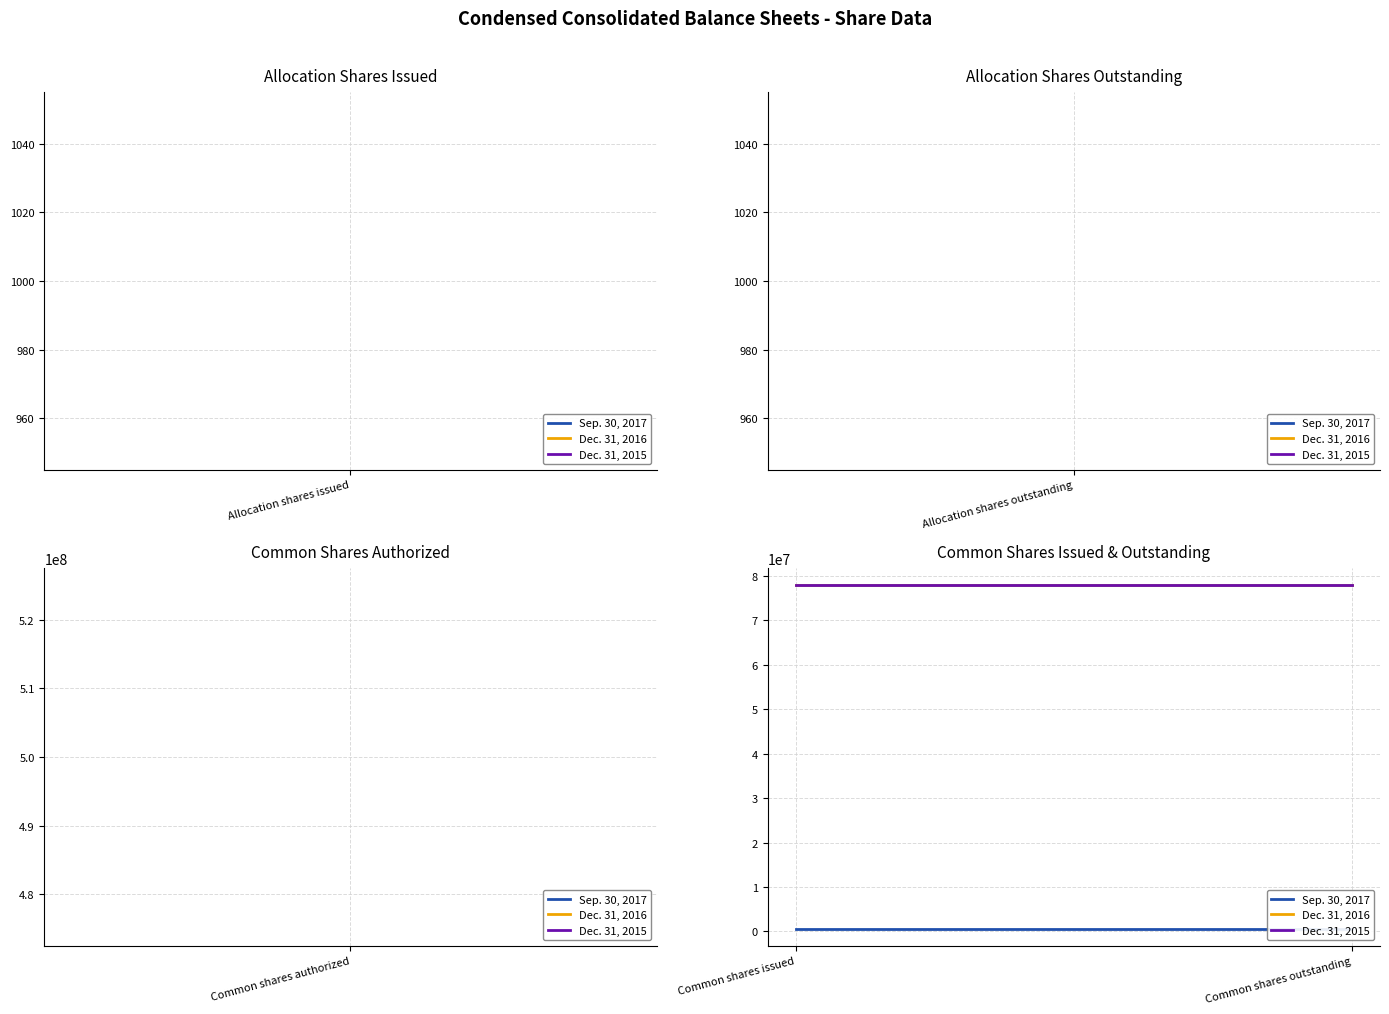

What is the label of the 1st point from the left?

Common shares issued